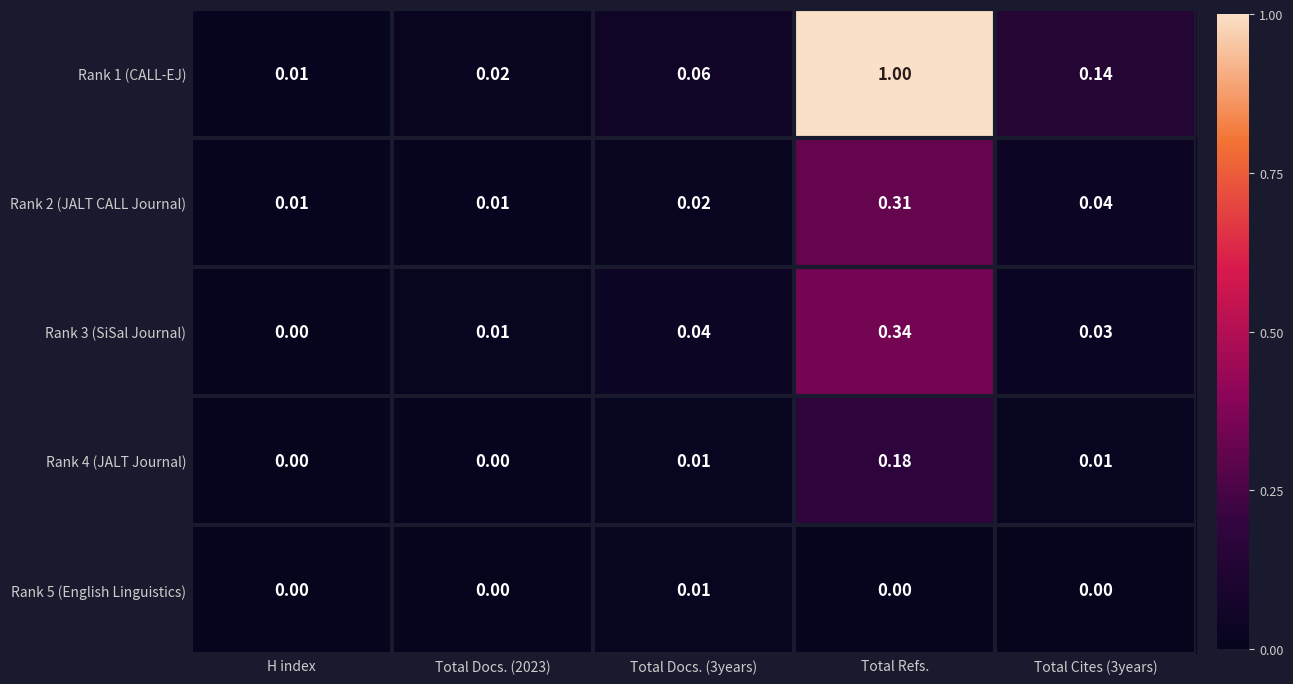

Between Total Docs. (3years) and Total Cites (3years), which series saw the biggest shift?

Rank 1 (CALL-EJ)